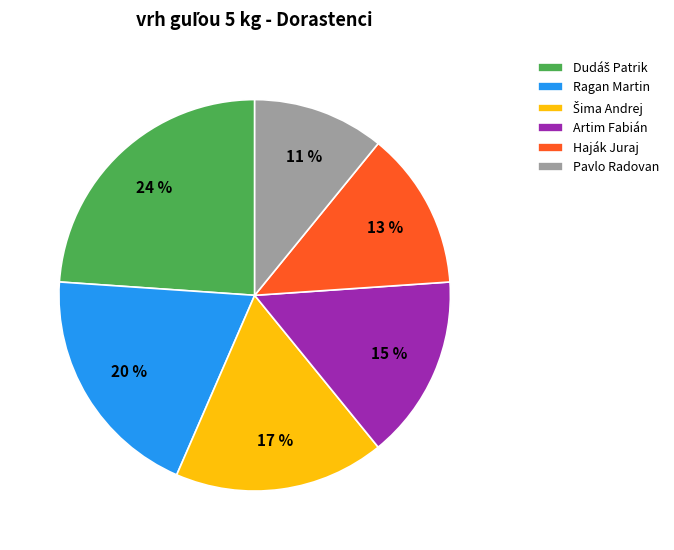

To the nearest percent, what portion does Artim Fabián represent?

15%